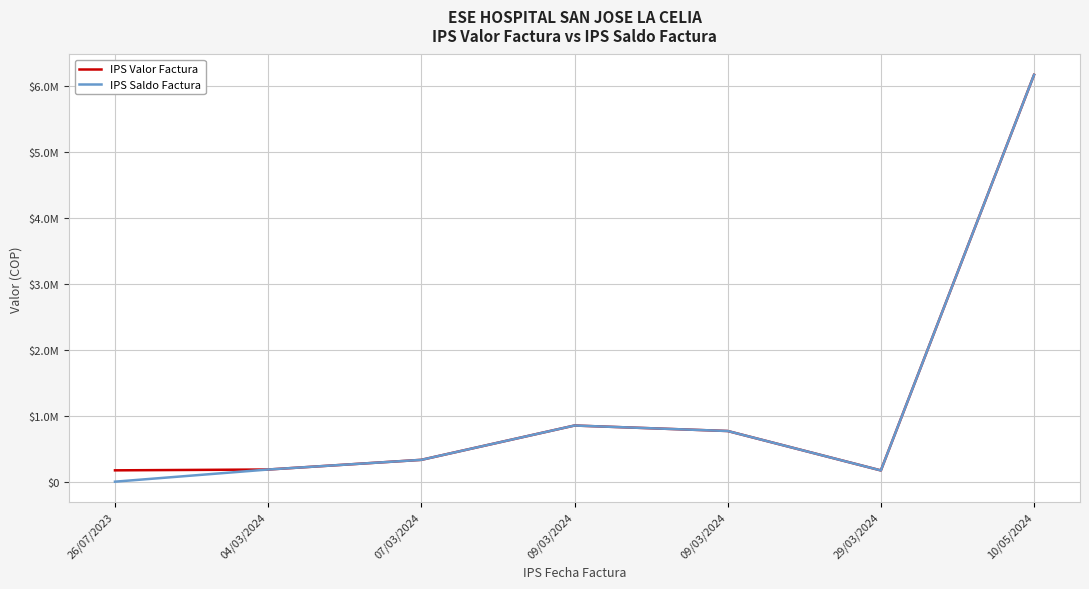

True or false: IPS Saldo Factura has more than 1 points higher than both neighbors.

False